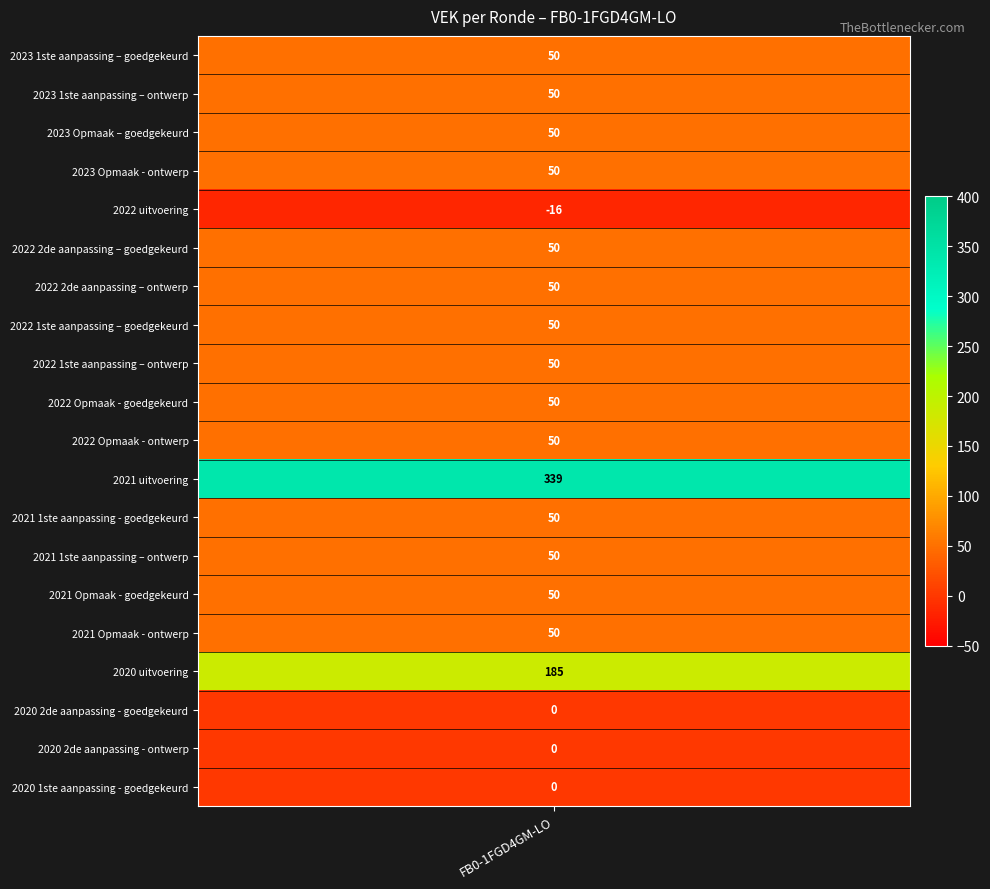

How many negative values are there?

1